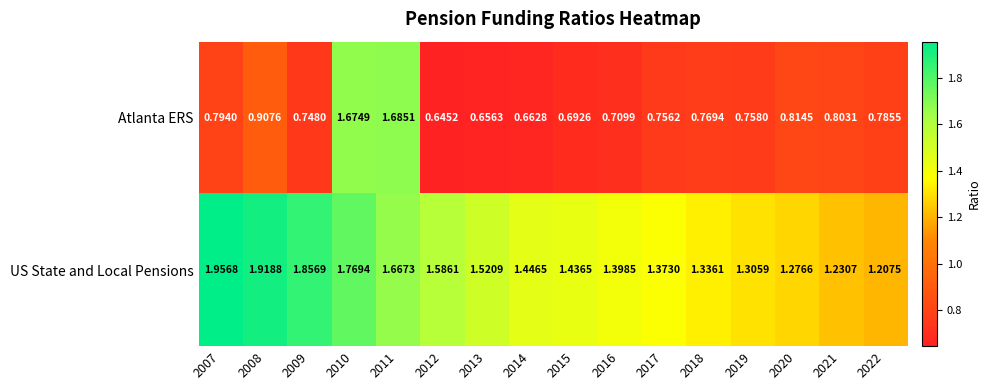

At 2019, list the series in order from largest to smallest.

US State and Local Pensions, Atlanta ERS